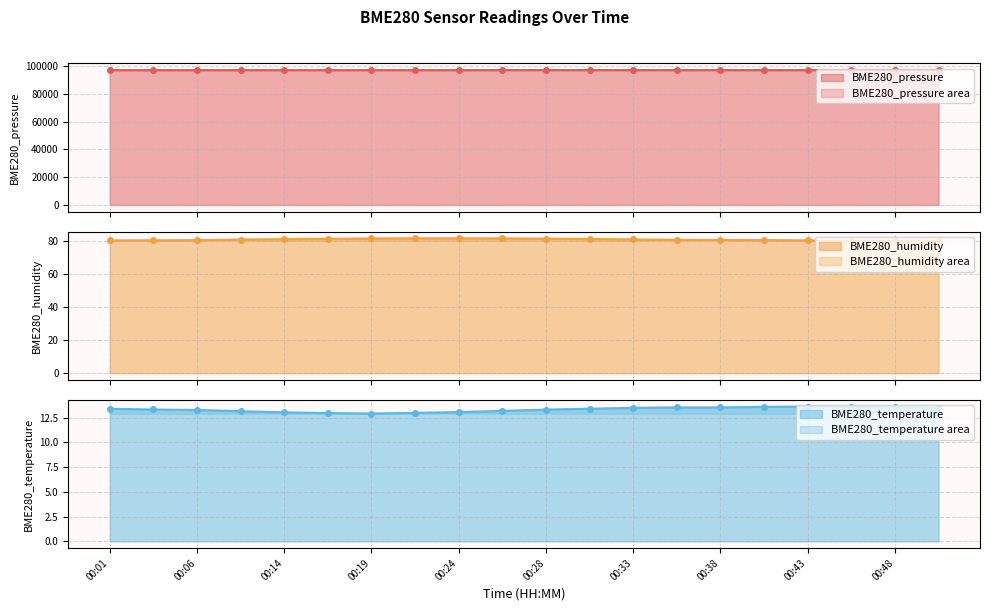

What are all the series names shown in the legend?

BME280_pressure, BME280_humidity, BME280_temperature